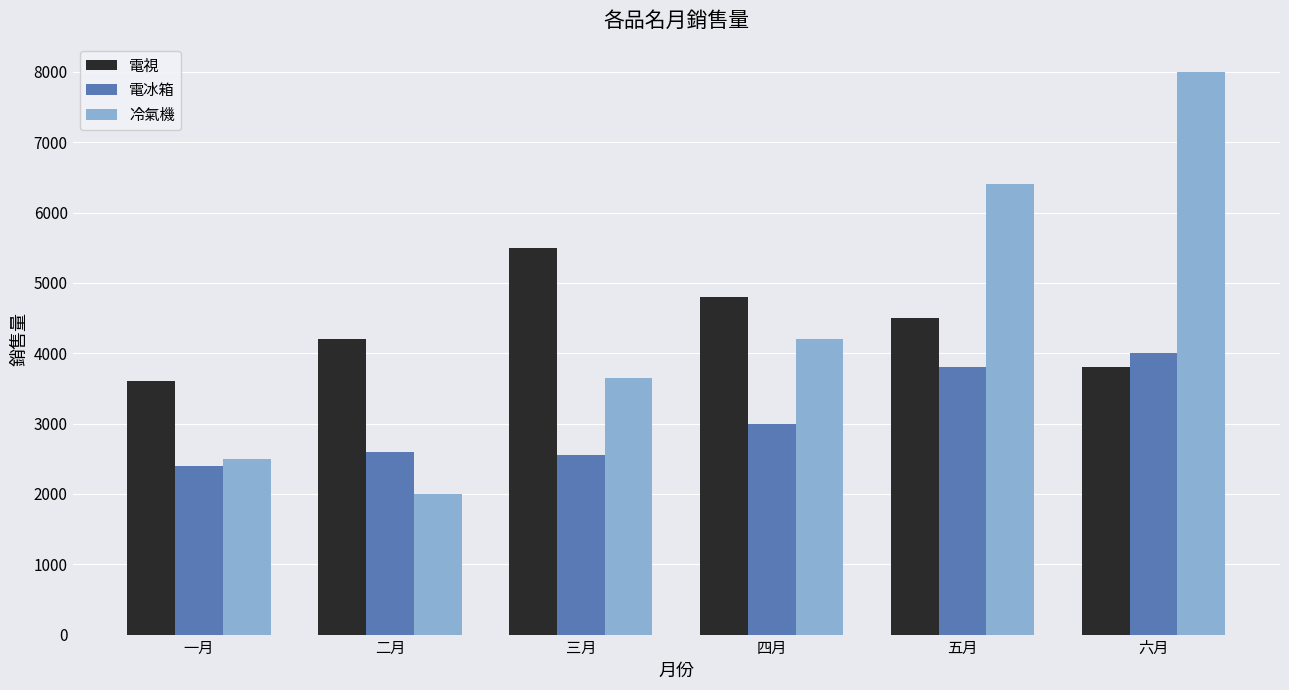

At 五月, list the series in order from smallest to largest.

電冰箱, 電視, 冷氣機